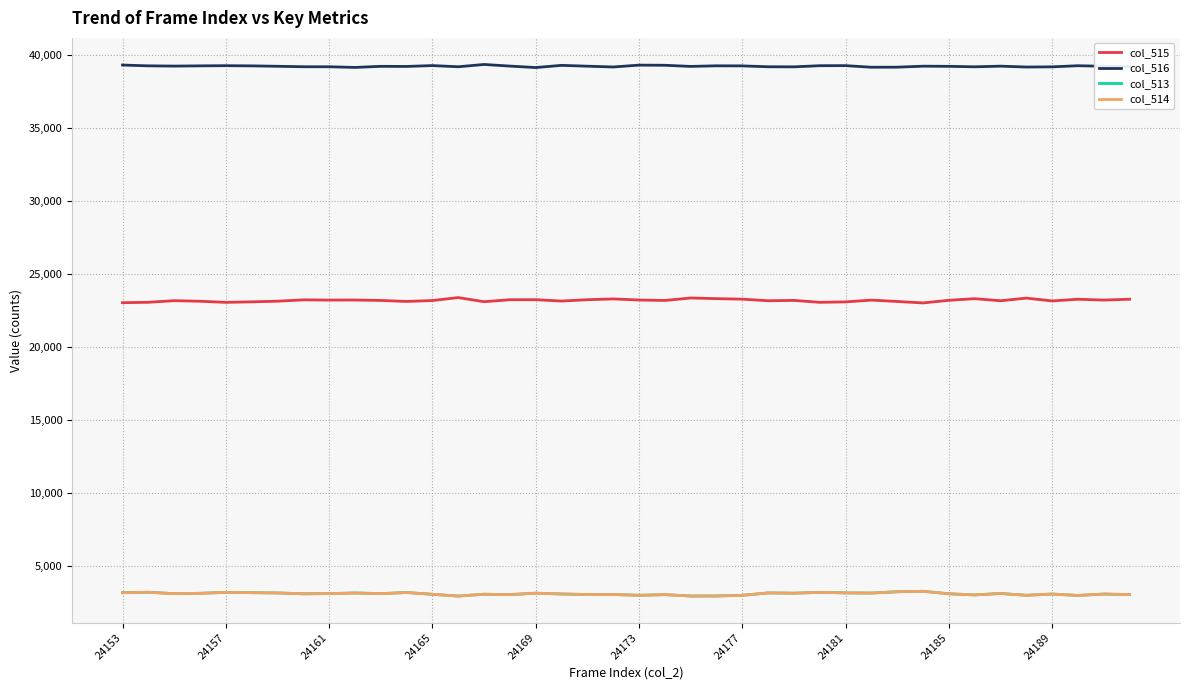

At how many categories does at least one series exceed 30330?

40